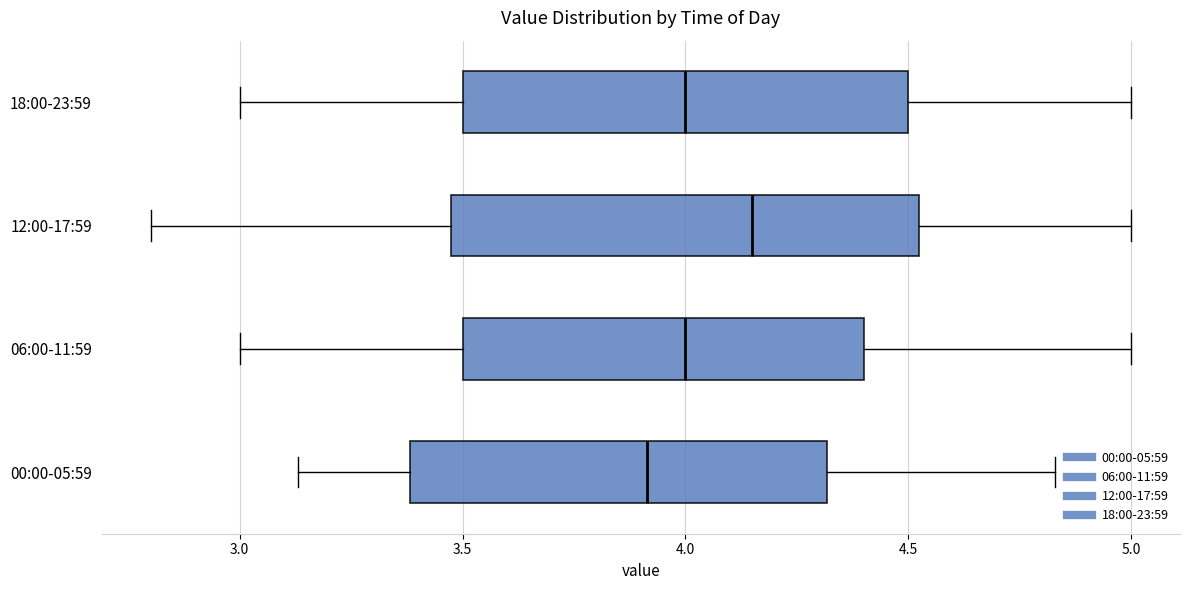

Reading bottom to top, read every box against the x-axis: the position of its median line, the range the box covers, and the ends of its whiskers. The values are not printed on the chart, so give them approximately, as read against the axis.

00:00-05:59: median 3.90, box 3.40 to 4.30, whiskers 3.15 to 4.85
06:00-11:59: median 4.00, box 3.50 to 4.40, whiskers 3.00 to 5.00
12:00-17:59: median 4.15, box 3.50 to 4.55, whiskers 2.80 to 5.00
18:00-23:59: median 4.00, box 3.50 to 4.50, whiskers 3.00 to 5.00